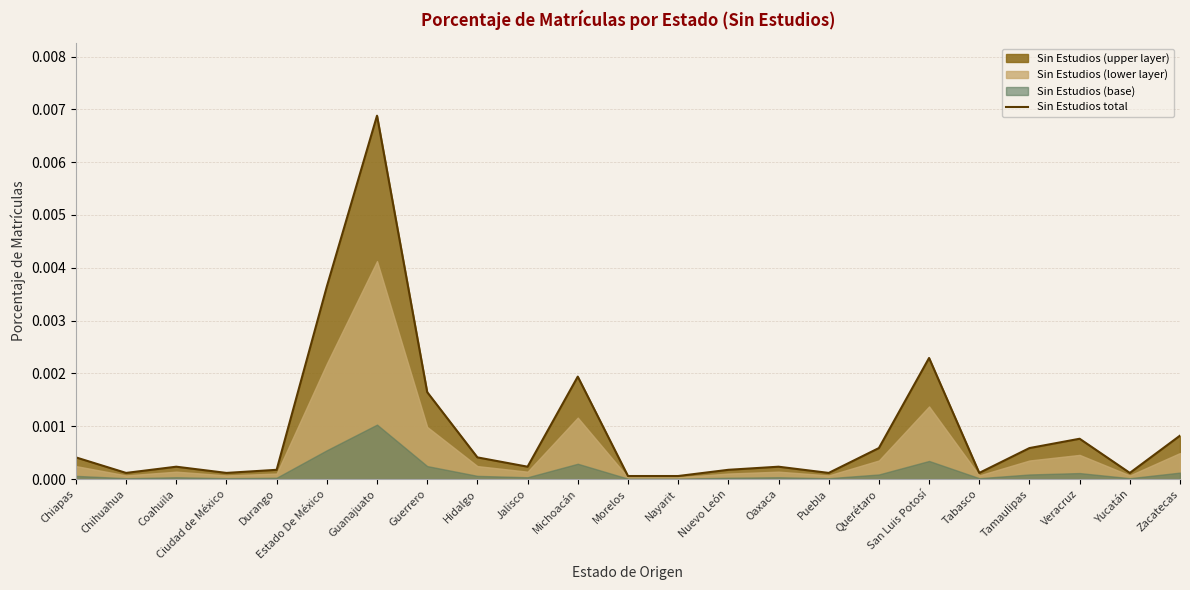

How many lines are shown in the chart?

1